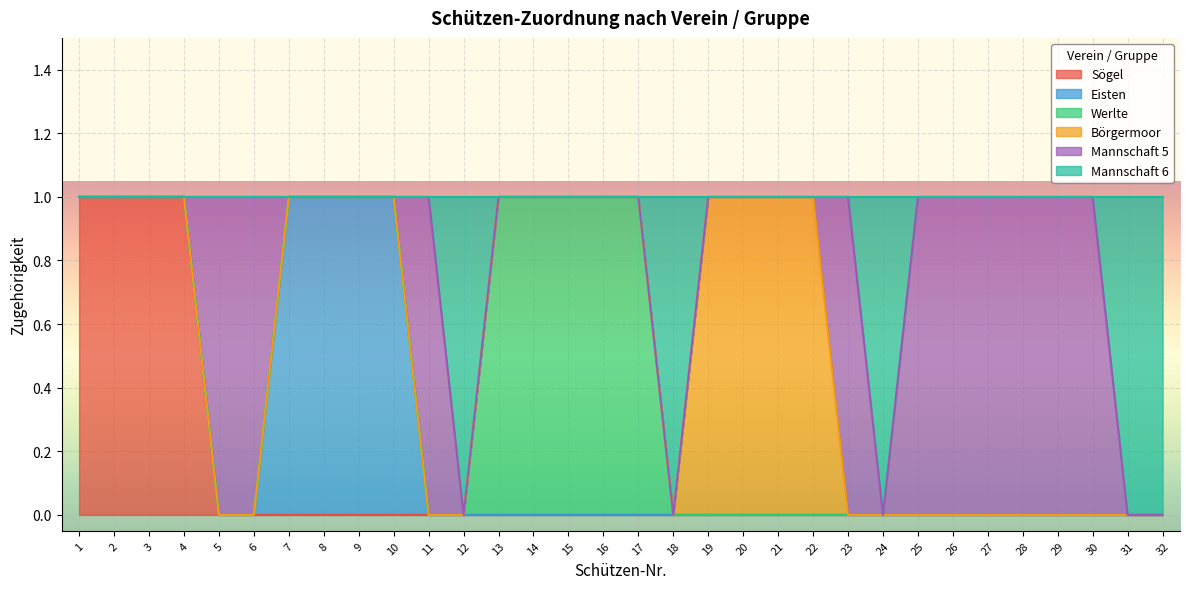

At which label is Mannschaft 6 closest to 0?

1